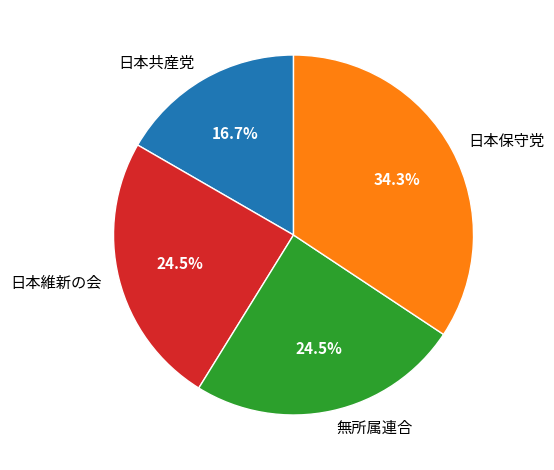

What percentage is the 日本保守党 slice, to the nearest percent?

34%